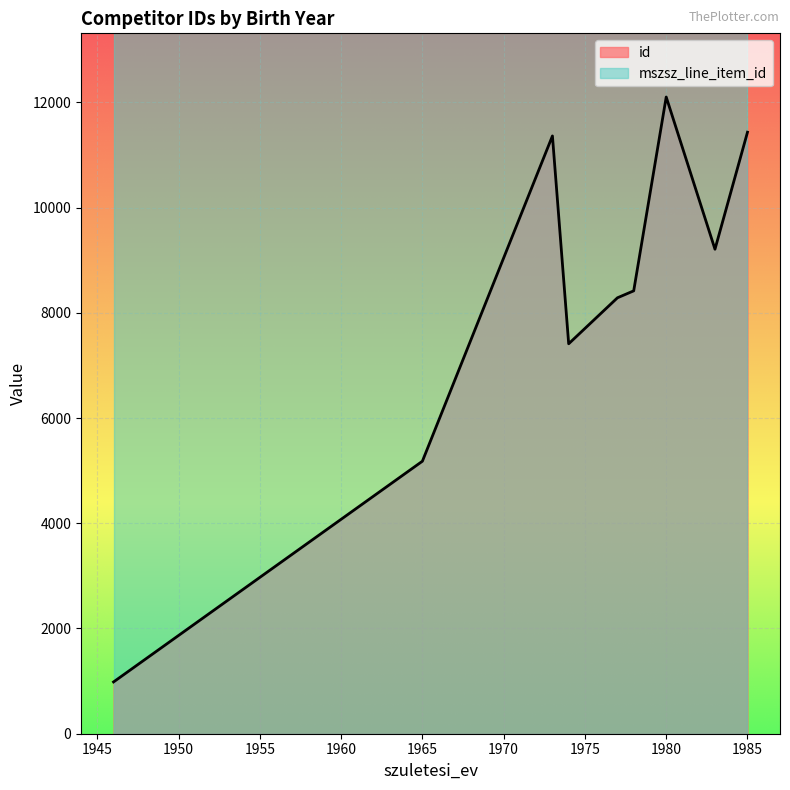

What is the difference between the maximum and minimum values in the id series?

11117